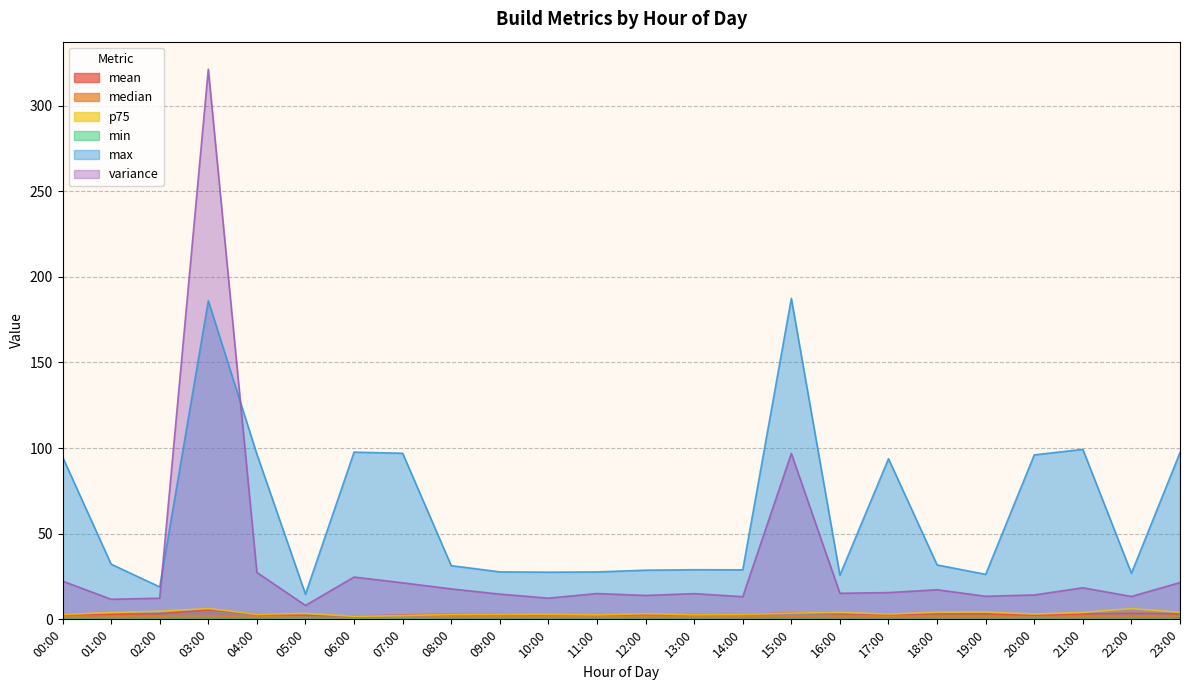

Reading left to right, transcribe all the data shown in this chart.

mean: 00:00=2.9	01:00=3.0	02:00=3.2	03:00=5.5	04:00=3.1	05:00=2.4	06:00=1.9	07:00=2.5	08:00=3.0	09:00=2.9	10:00=2.7	11:00=2.6	12:00=2.9	13:00=2.7	14:00=2.7	15:00=3.9	16:00=3.3	17:00=2.9	18:00=3.3	19:00=3.3	20:00=2.5	21:00=3.2	22:00=3.5	23:00=3.3
median: 00:00=1.4	01:00=1.5	02:00=1.6	03:00=1.8	04:00=1.5	05:00=1.3	06:00=0.7	07:00=1.1	08:00=1.5	09:00=1.5	10:00=1.5	11:00=1.4	12:00=1.6	13:00=1.5	14:00=1.6	15:00=1.7	16:00=1.7	17:00=1.5	18:00=1.6	19:00=1.7	20:00=1.2	21:00=1.7	22:00=1.8	23:00=1.7
p75: 00:00=2.9	01:00=3.9	02:00=4.7	03:00=6.3	04:00=2.9	05:00=3.4	06:00=1.8	07:00=2.2	08:00=2.9	09:00=2.9	10:00=2.9	11:00=2.6	12:00=3.3	13:00=2.7	14:00=2.8	15:00=3.6	16:00=4.0	17:00=3.1	18:00=4.1	19:00=4.2	20:00=3.1	21:00=4.0	22:00=6.3	23:00=4.0
min: 00:00=0.1	01:00=0.1	02:00=0.1	03:00=0.1	04:00=0.1	05:00=0.1	06:00=0.0	07:00=0.1	08:00=0.1	09:00=0.1	10:00=0.1	11:00=0.1	12:00=0.1	13:00=0.1	14:00=0.0	15:00=0.0	16:00=0.0	17:00=0.0	18:00=0.0	19:00=0.0	20:00=0.0	21:00=0.0	22:00=0.1	23:00=0.1
max: 00:00=94.9	01:00=32.2	02:00=18.9	03:00=186.0	04:00=96.4	05:00=14.7	06:00=97.6	07:00=97.0	08:00=31.4	09:00=27.7	10:00=27.5	11:00=27.7	12:00=28.7	13:00=29.0	14:00=28.9	15:00=187.4	16:00=25.8	17:00=93.8	18:00=31.8	19:00=26.3	20:00=96.0	21:00=99.3	22:00=26.9	23:00=97.4
variance: 00:00=22.3	01:00=11.7	02:00=12.3	03:00=321.2	04:00=27.4	05:00=8.1	06:00=24.7	07:00=21.3	08:00=17.8	09:00=14.7	10:00=12.4	11:00=15.1	12:00=14.0	13:00=15.0	14:00=13.2	15:00=96.9	16:00=15.2	17:00=15.6	18:00=17.3	19:00=13.5	20:00=14.2	21:00=18.4	22:00=13.4	23:00=21.5